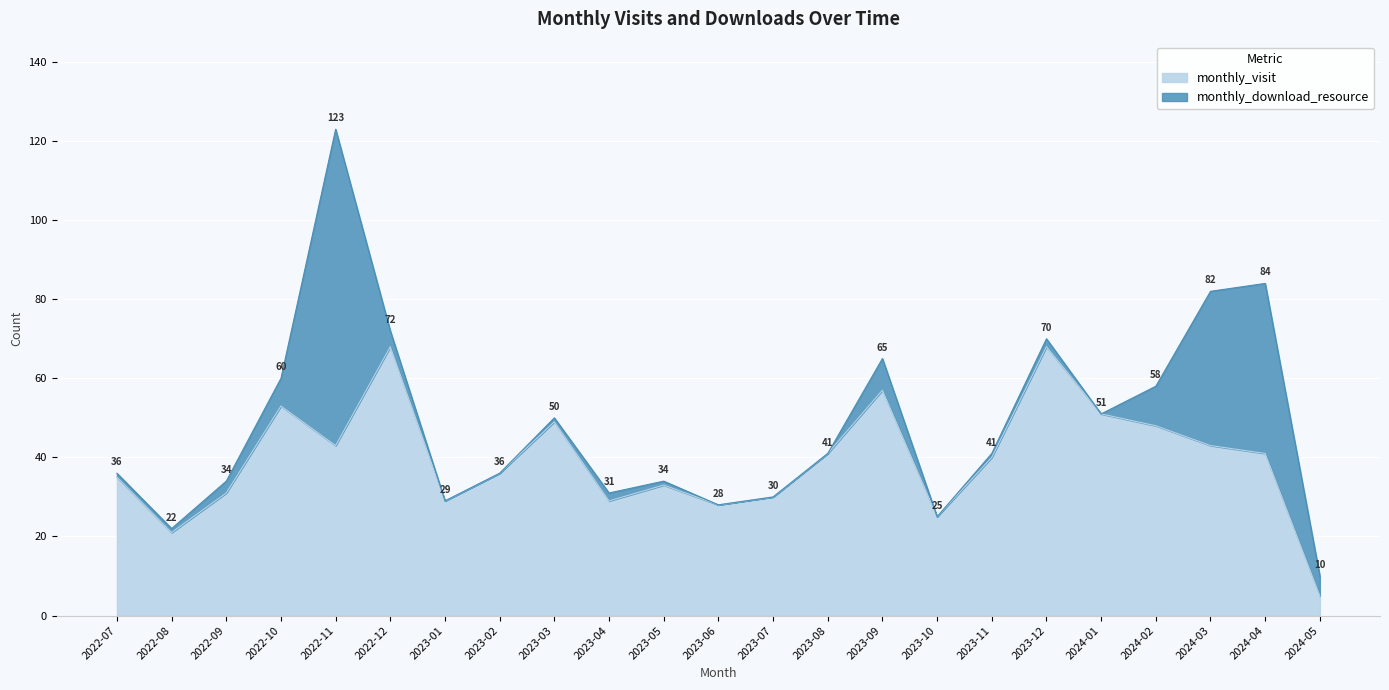

What is the change in value from 2022-09 to 2023-10?

-6